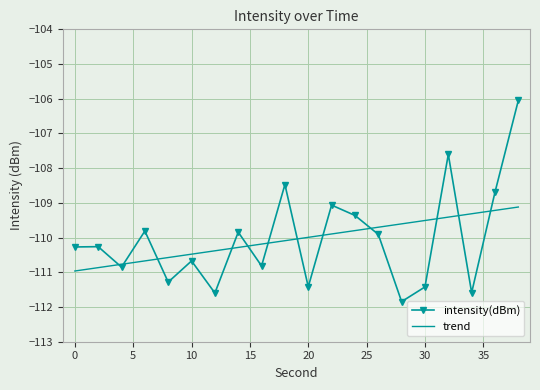

Reading left to right, list all the values displayed in this chart.

-110.3	-110.3	-110.9	-109.8	-111.3	-110.7	-111.6	-109.8	-110.8	-108.5	-111.4	-109.1	-109.4	-109.9	-111.8	-111.4	-107.6	-111.6	-108.7	-106.0